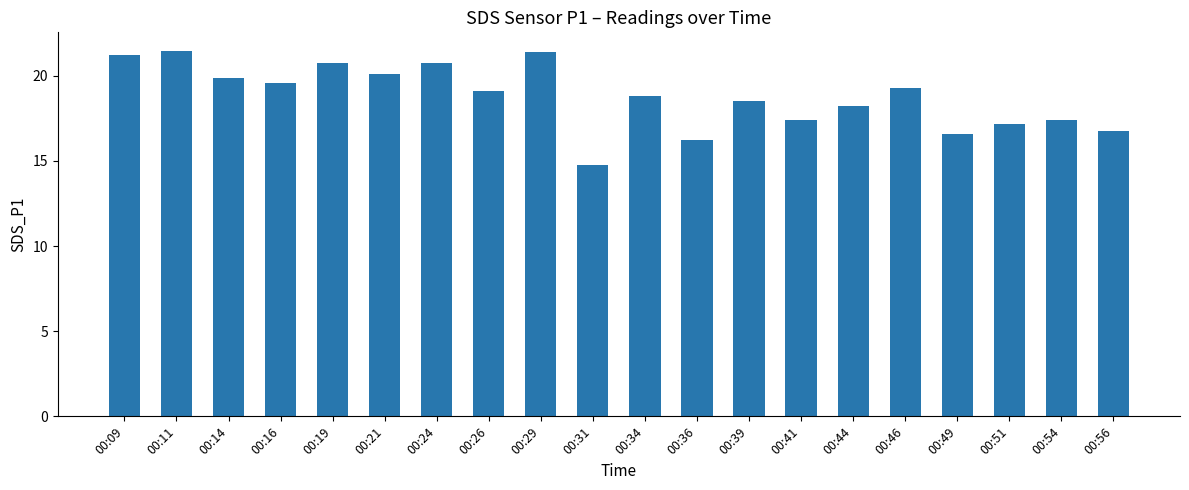

The value at 00:51 is 17.2. True or false?

True